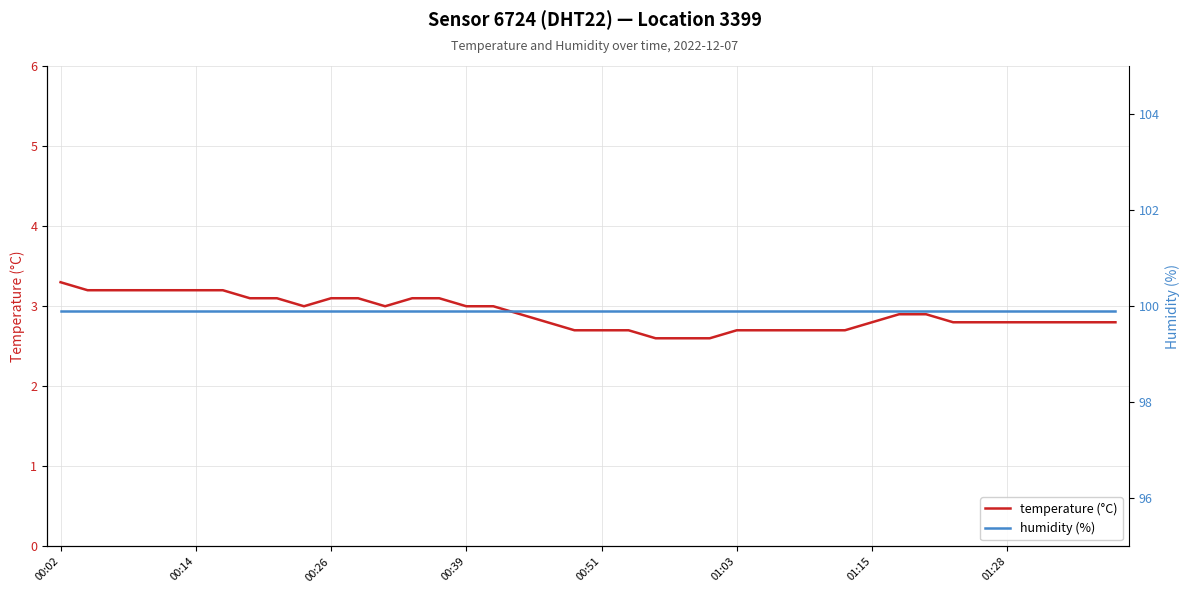

At 8, list the series in order from smallest to largest.

temperature (°C), humidity (%)